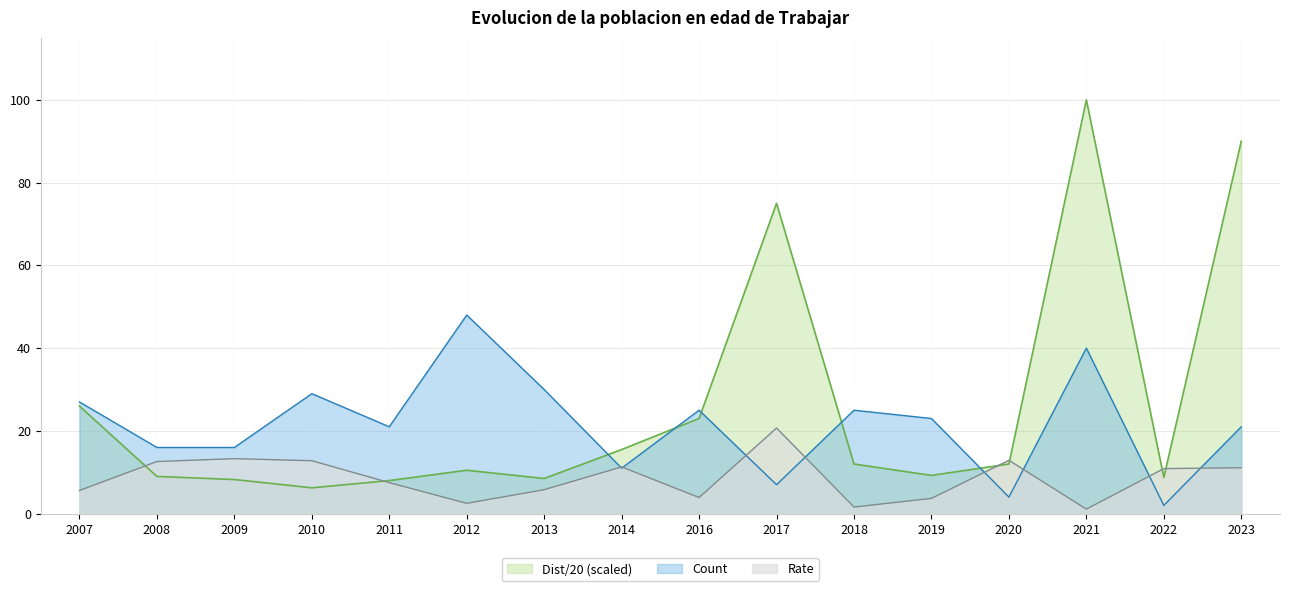

What is the difference between the second highest and minimum values in the éézuéiNu series?

38.0